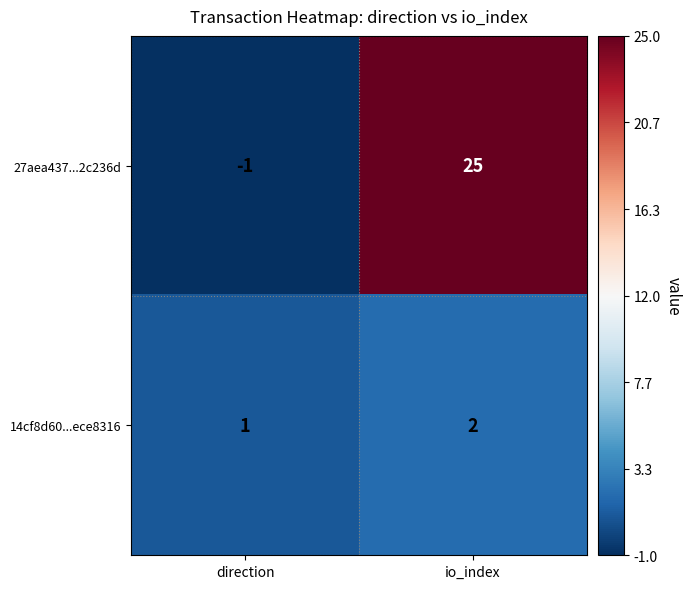

At which category is the sum across all series the highest?

io_index